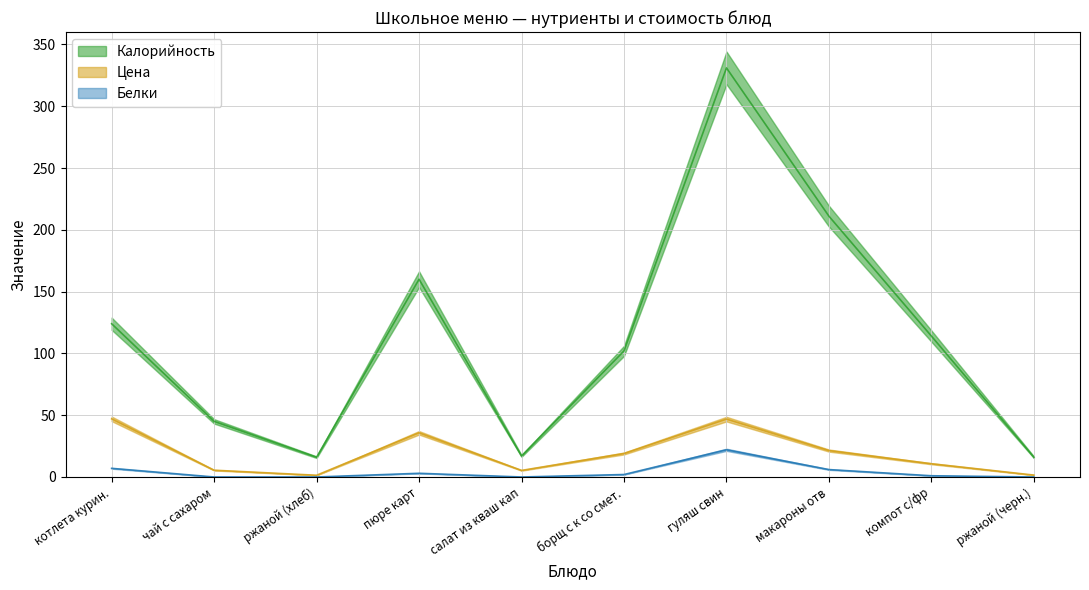

Is this an area chart (filled region under the line)?

No